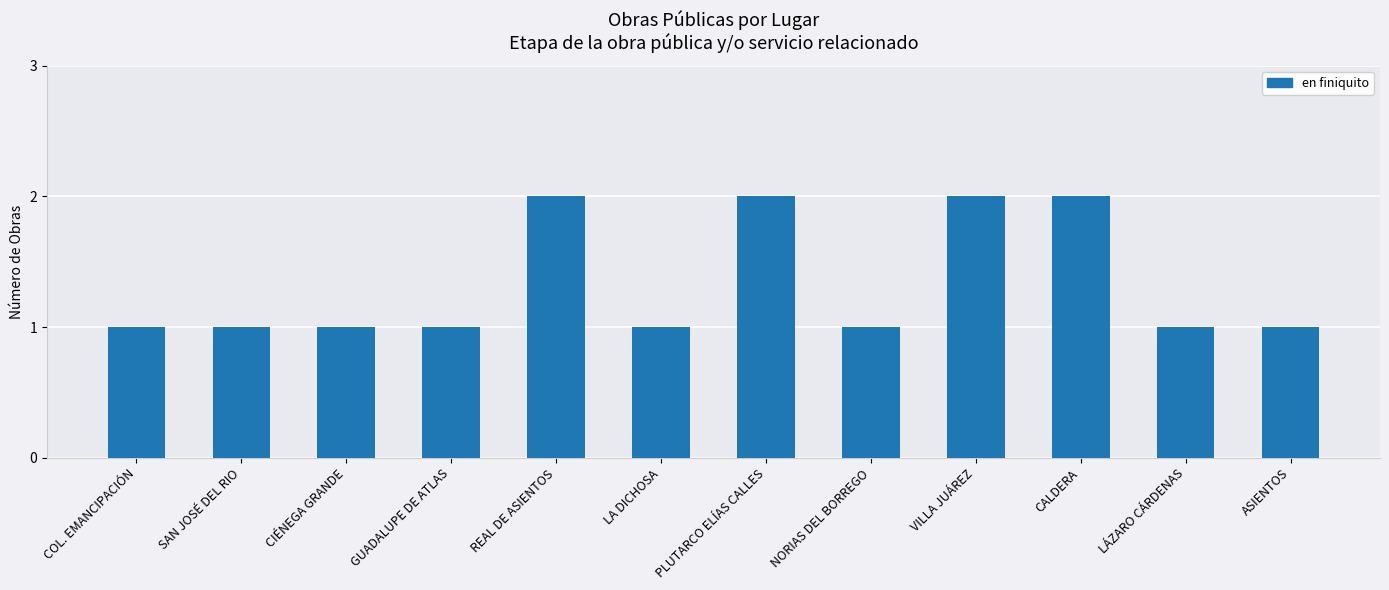

What is the label of the 8th bar from the right?

REAL DE ASIENTOS